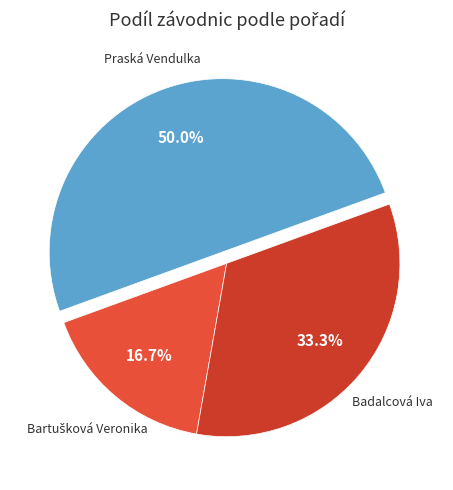

Which has a higher value, Praská Vendulka or Badalcová Iva?

Praská Vendulka